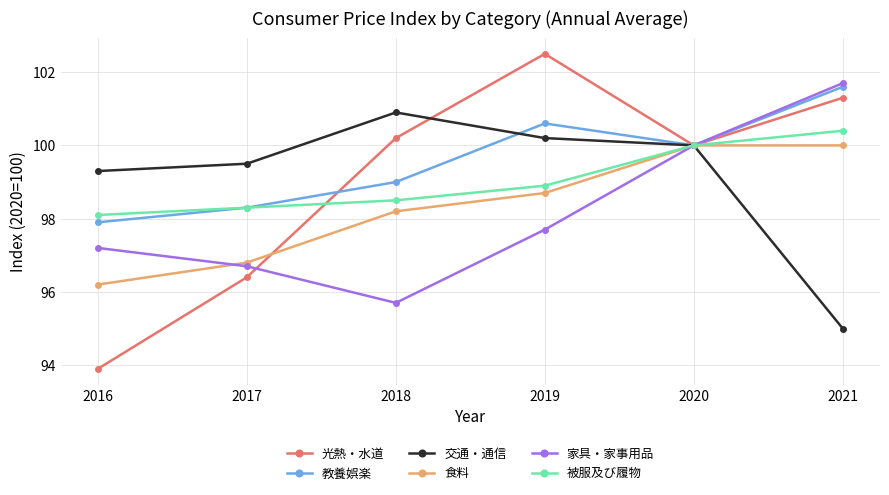

What are all the series names shown in the legend?

光熱・水道, 教養娯楽, 交通・通信, 食料, 家具・家事用品, 被服及び履物